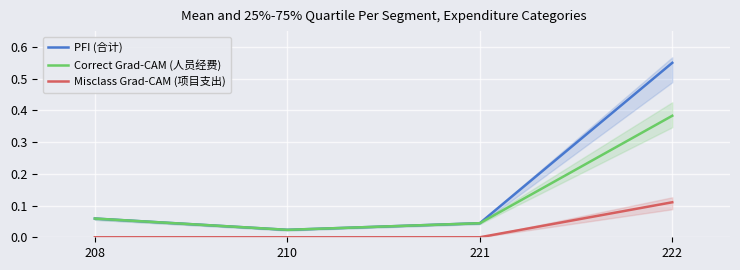

At which category is the sum across all series the highest?

222